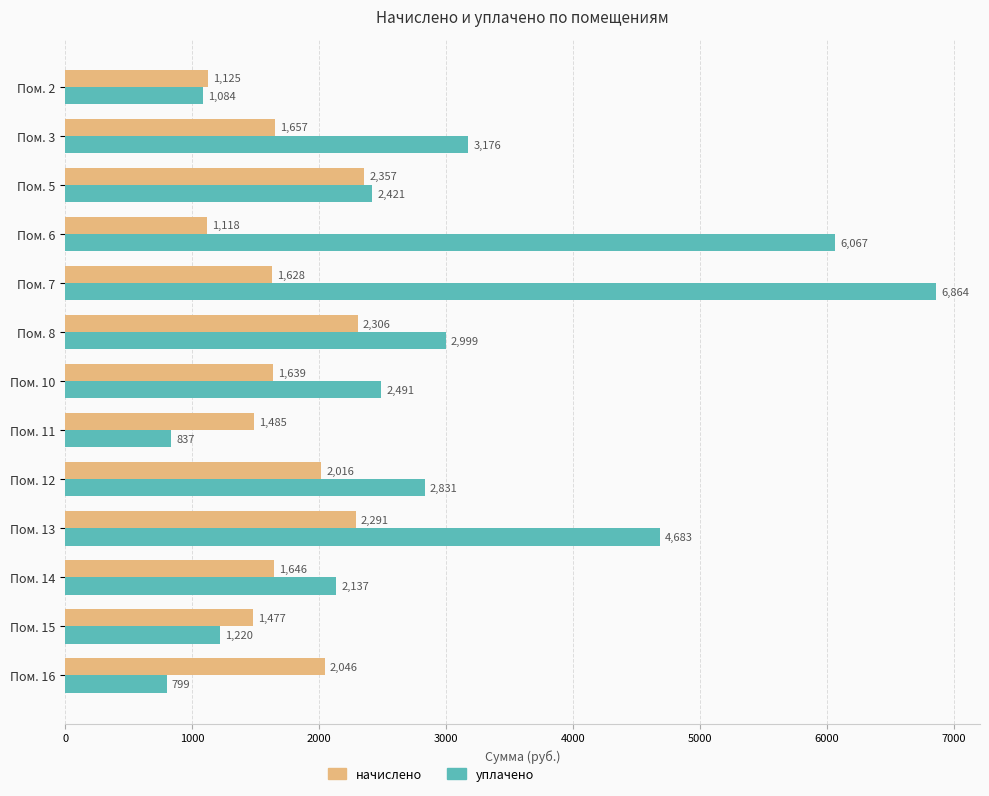

Which series changed the most between Пом. 6 and Пом. 12?

уплачено